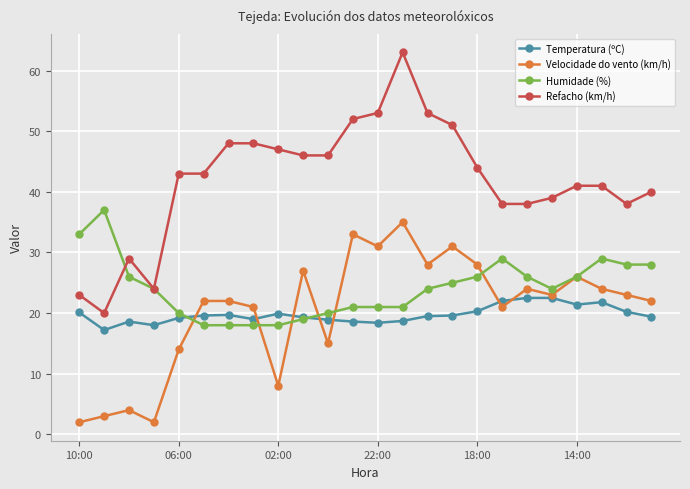

True or false: Refacho (km/h) and Velocidade do vento (km/h) intersect in this chart.

False